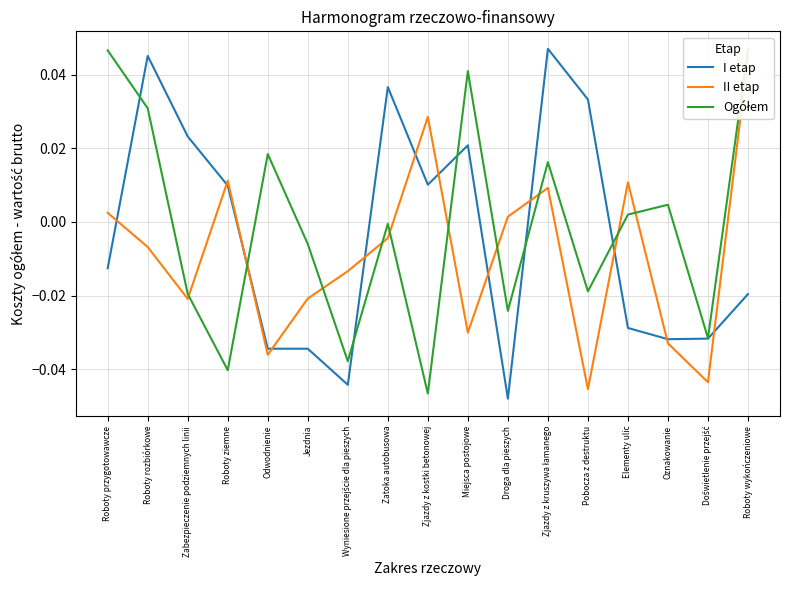

Does the chart display data point markers on the line(s)?

No